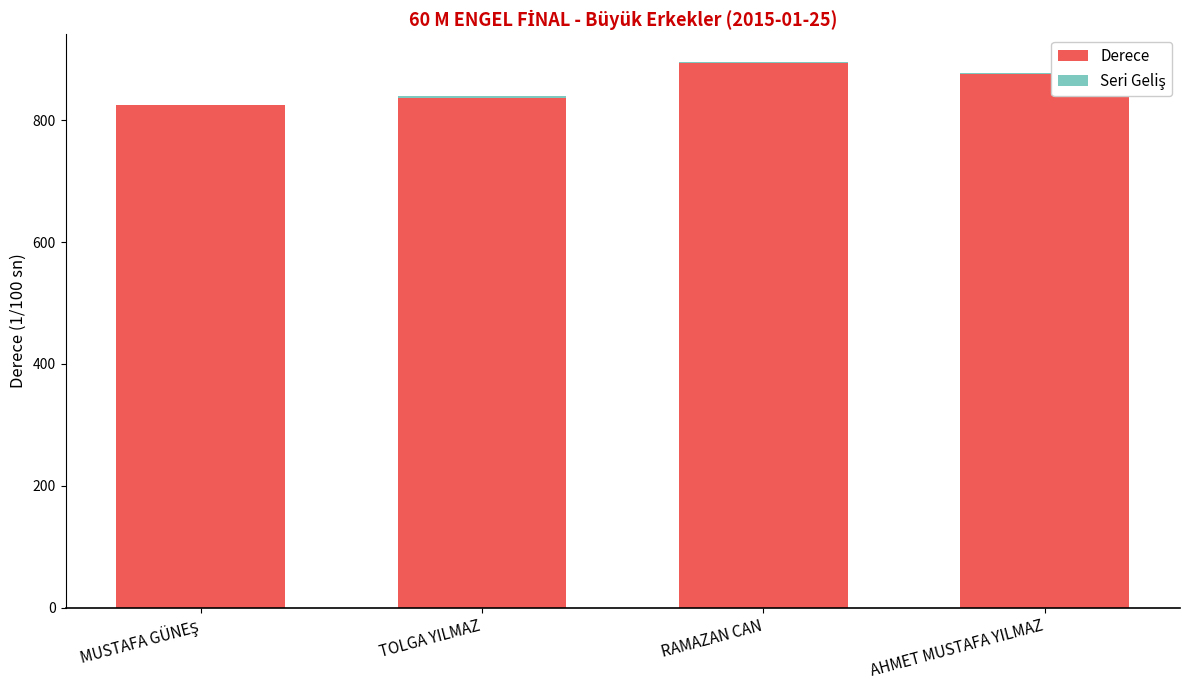

What is the maximum value for Derece?

893